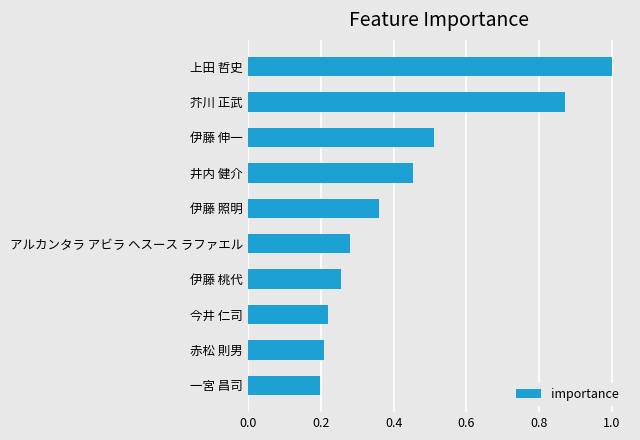

What is the sum of the values at 今井 仁司 and 伊藤 照明?

0.6